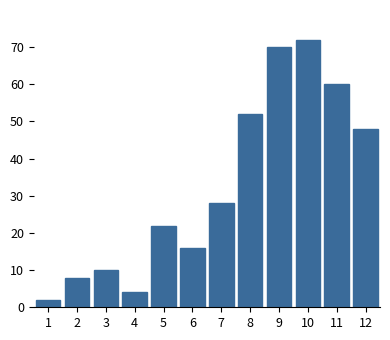

Reading right to left, extract all data points from this chart.

12=48	11=60	10=72	9=70	8=52	7=28	6=16	5=22	4=4	3=10	2=8	1=2